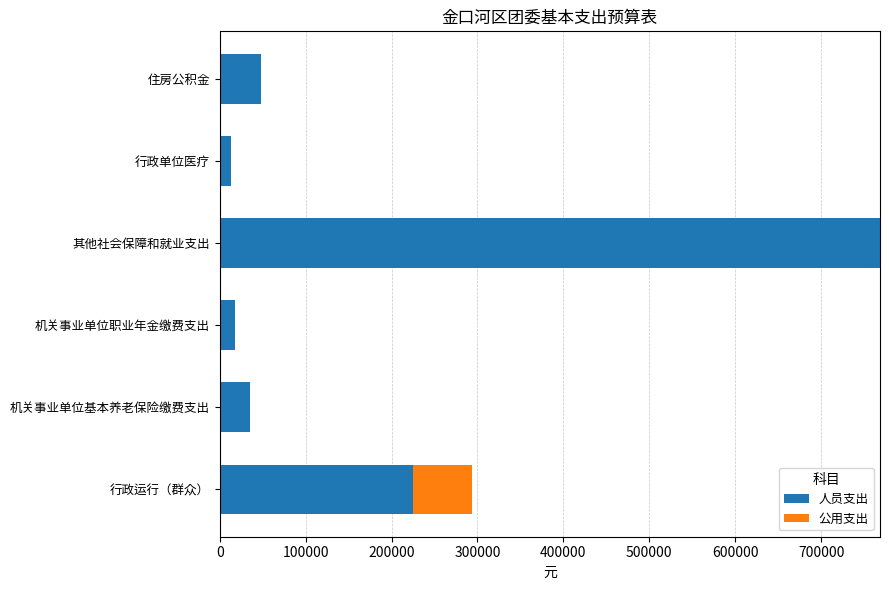

What value does the 人员支出 series have at 机关事业单位基本养老保险缴费支出?

34680